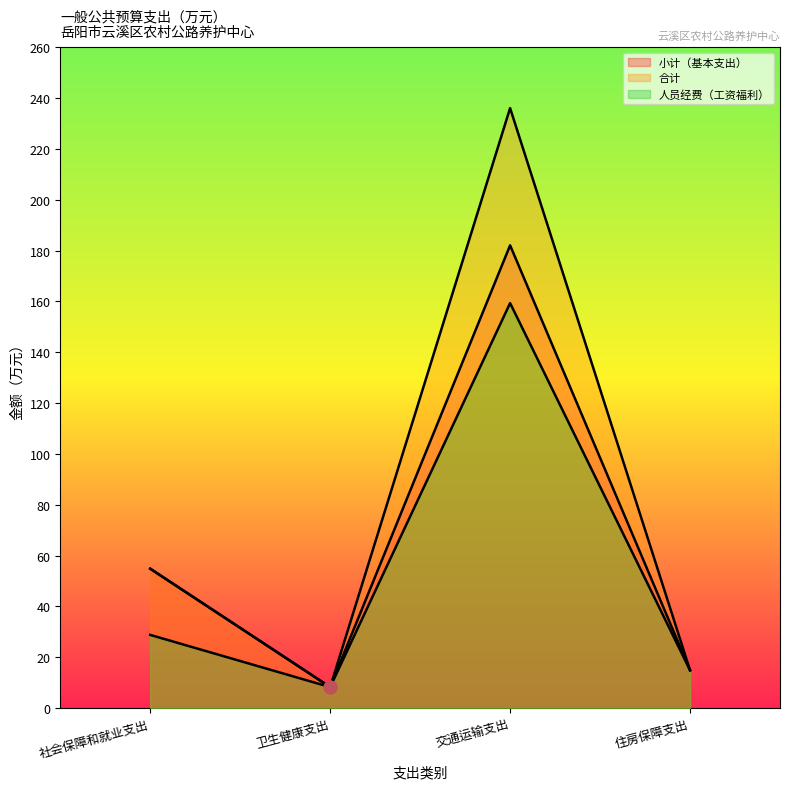

Is the value of 合计 at 交通运输支出 greater than the value of 小计（基本支出） at 社会保障和就业支出?

Yes